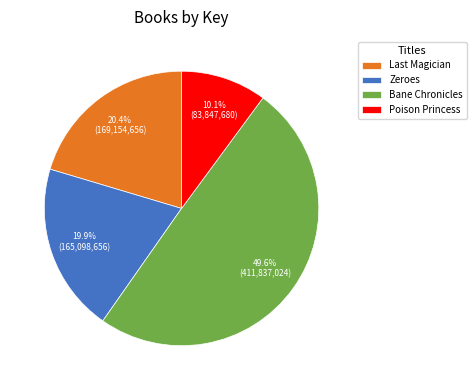

Is Poison Princess the majority of the pie?

No